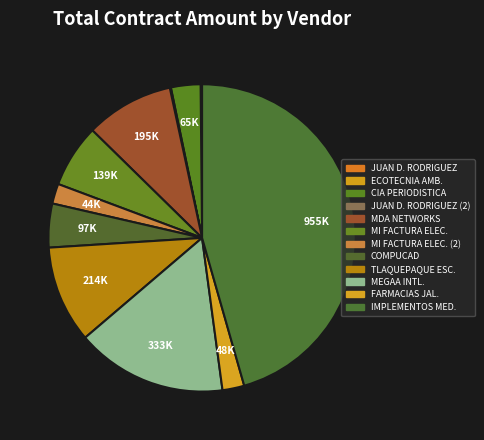

Which slice is the largest?

IMPLEMENTOS MEDICOS